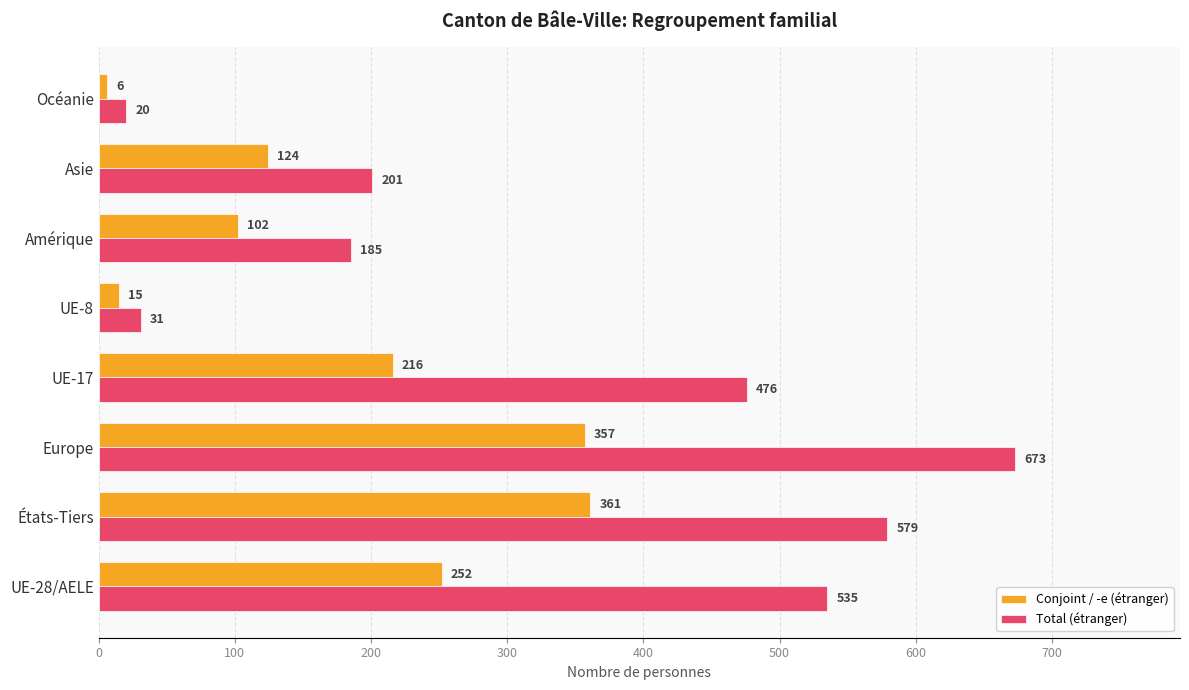

Rank the series by their average value, from lowest to highest.

Conjoint / -e (étranger), Total (étranger)